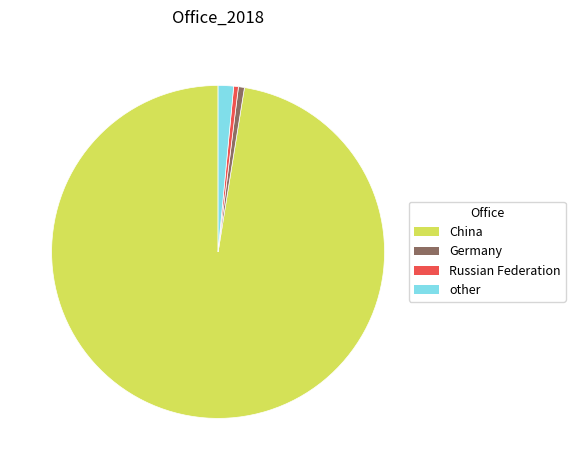

Is the sum of China and other greater than half?

Yes